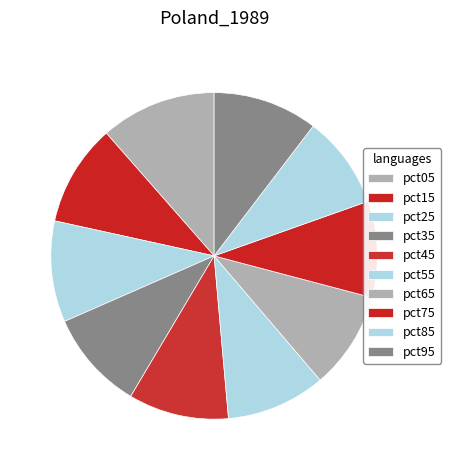

To the nearest percent, what is the difference between the largest and smallest slice percentages?

2%